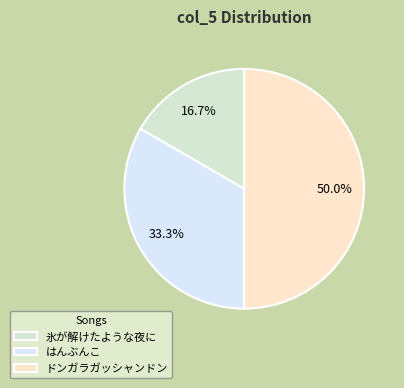

Which has a higher value, はんぶんこ or ドンガラガッシャンドン?

ドンガラガッシャンドン